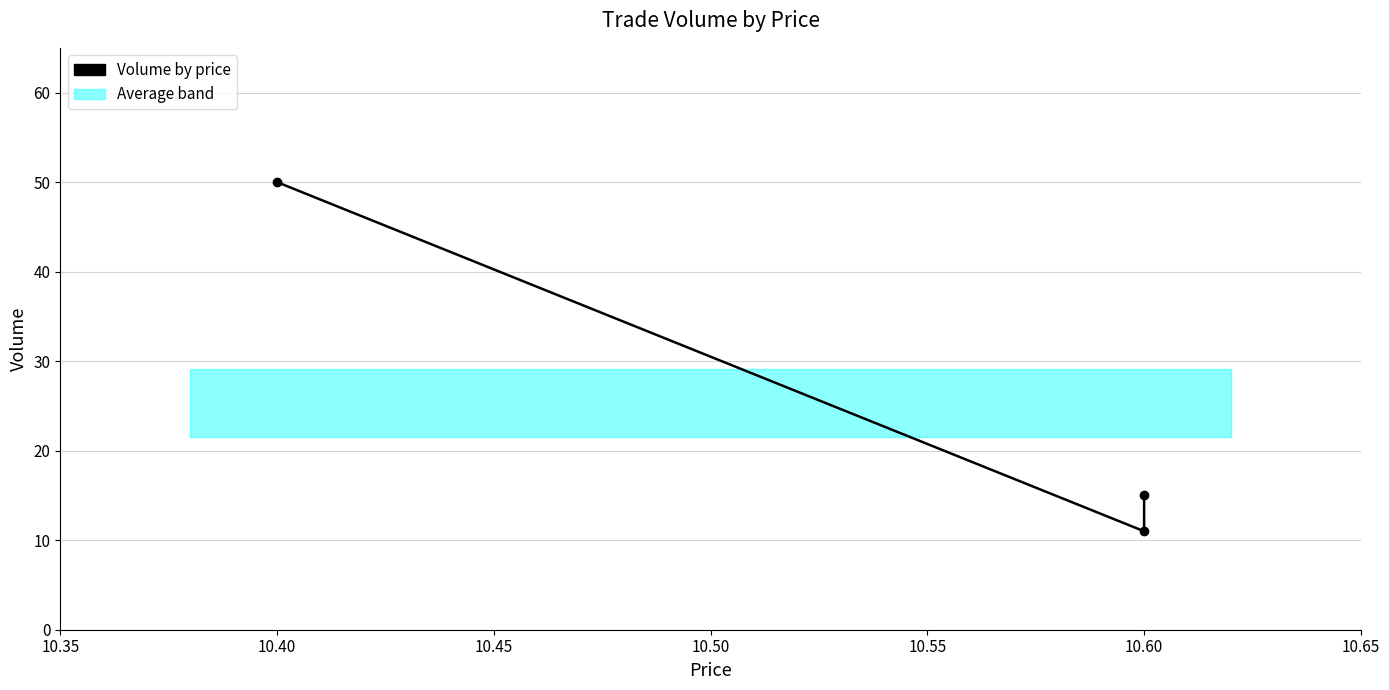

What is the difference between the maximum and minimum values?

39